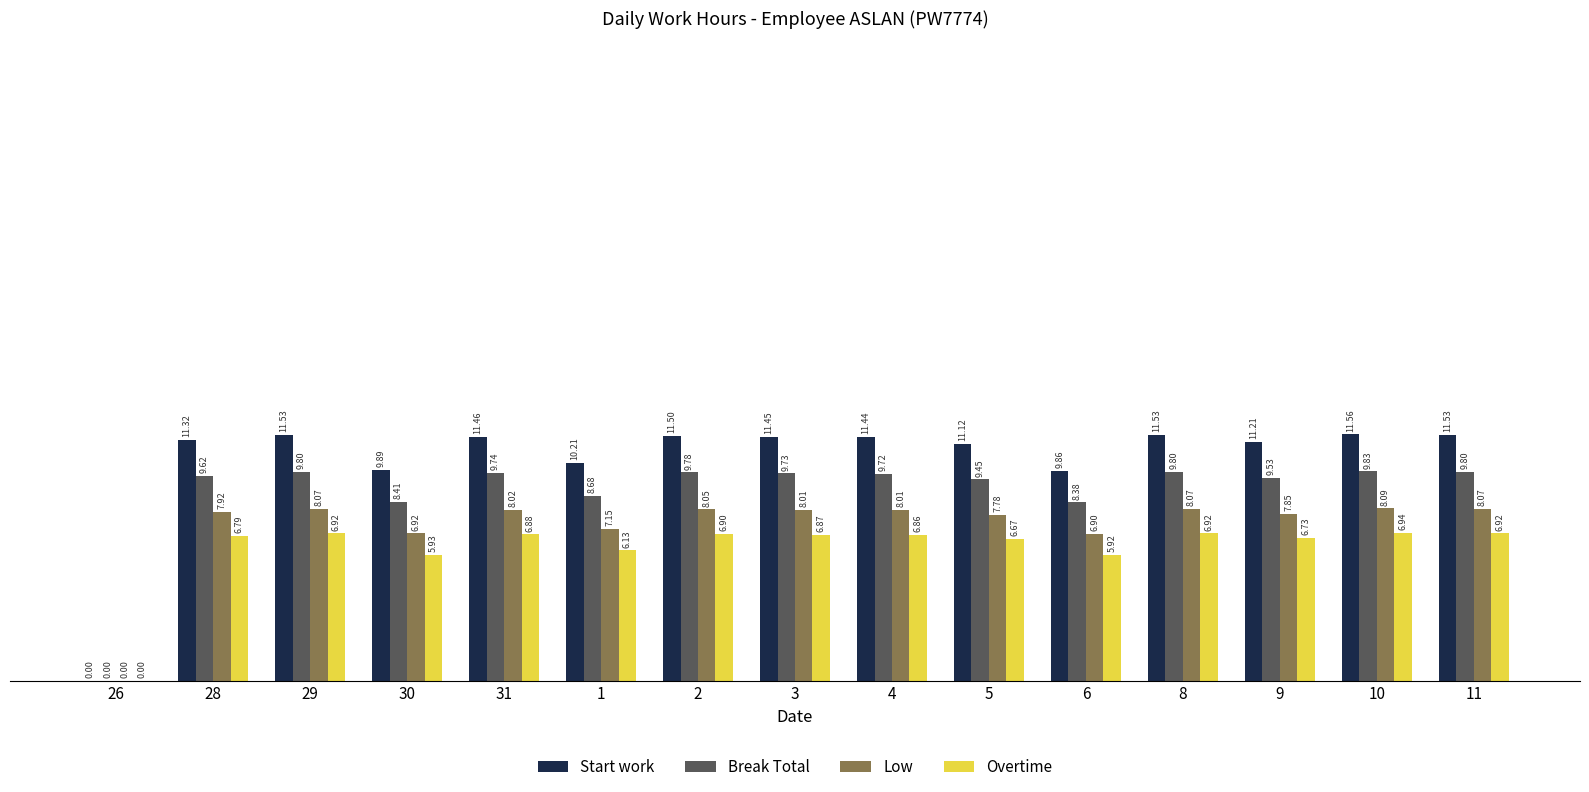

Which series has the largest range (max minus min)?

Start work